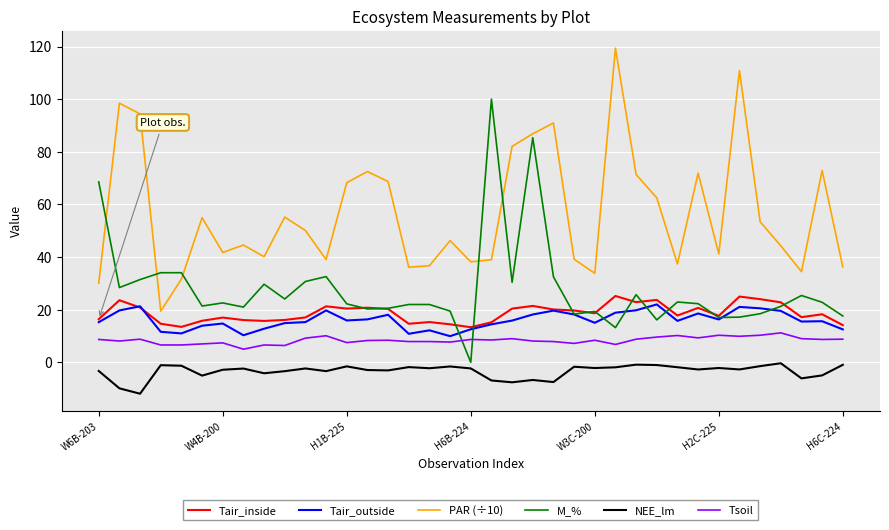

After their last crossing, which series has the higher values: M_% or PAR (÷10)?

PAR (÷10)